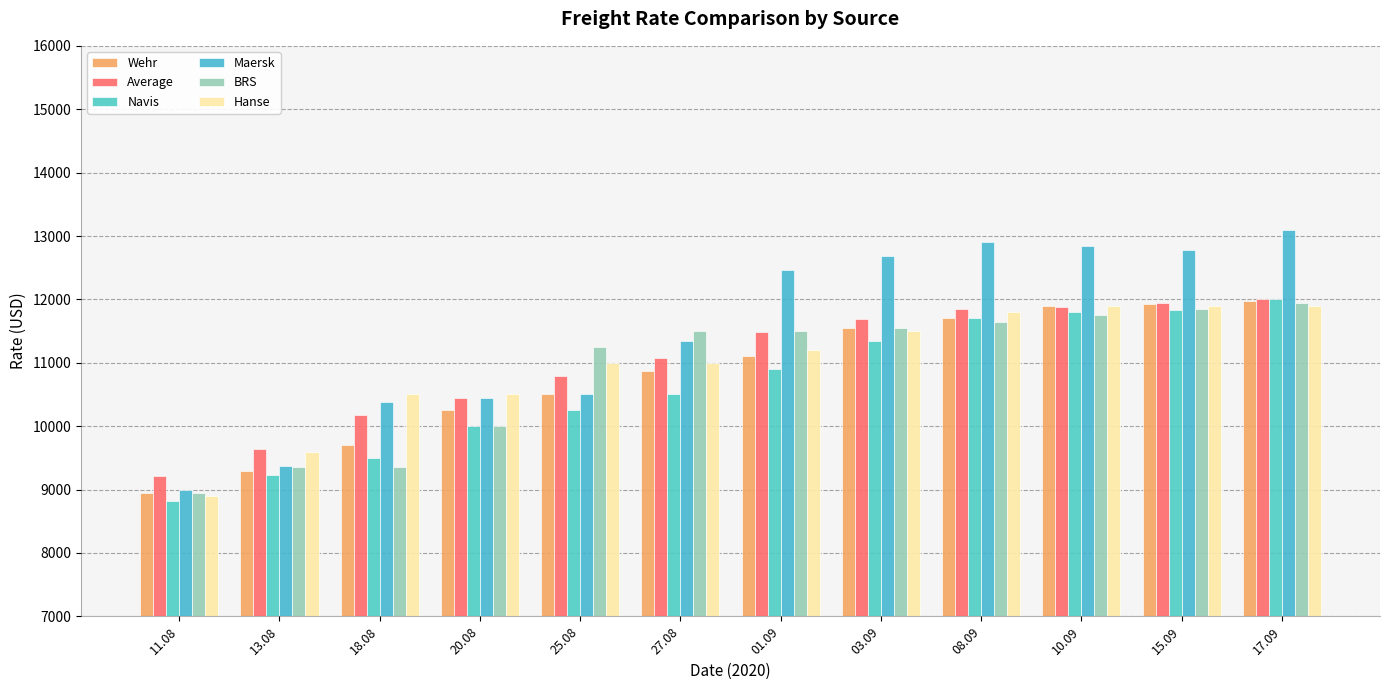

What position from the right is 25.08?

8